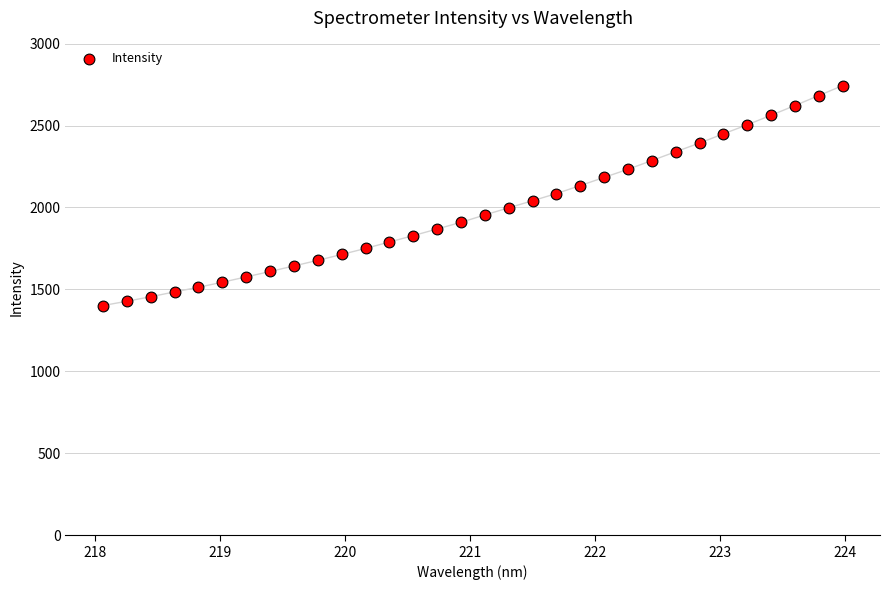

What is the range of X values (max minus min)?

5.9